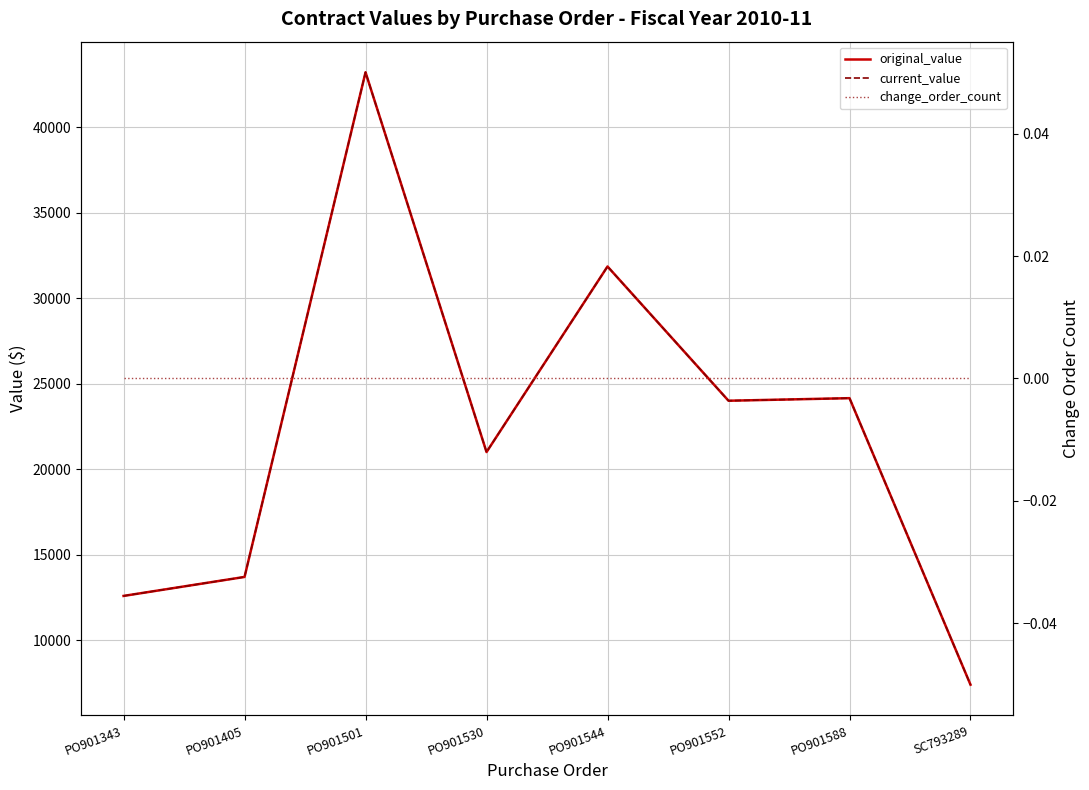

Where is the first local minimum for current_value?

PO901530